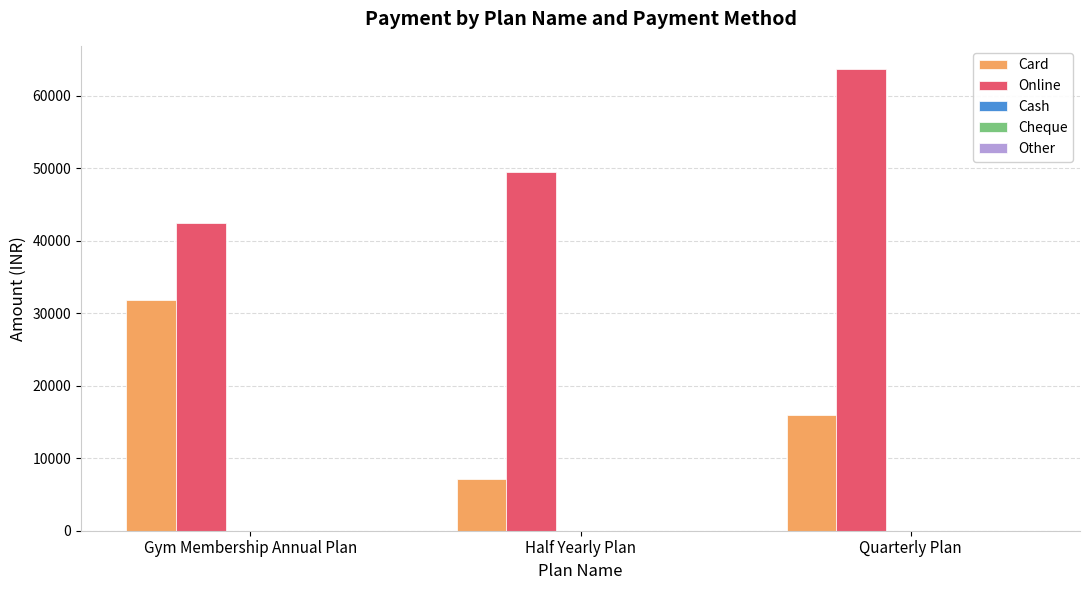

What is the approximate value of Online at Gym Membership Annual Plan, to the nearest 50?

42500